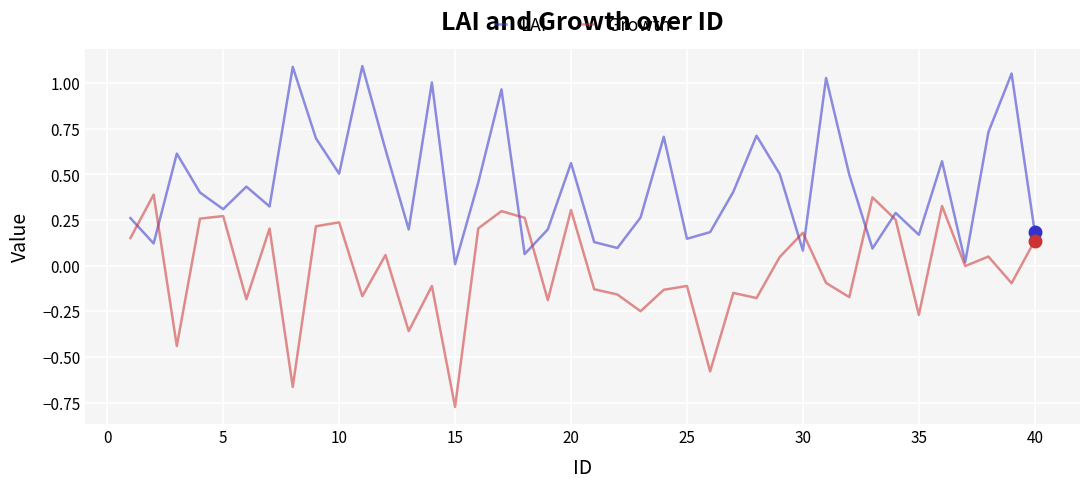

What is the difference between the maximum and minimum values in the Growth series?

1.2